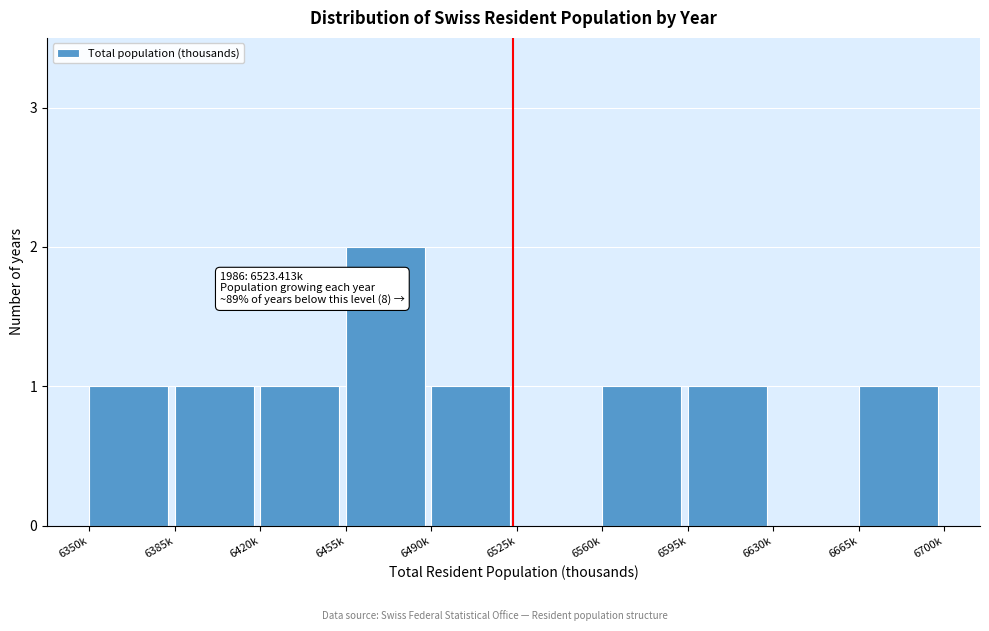

Reading left to right, extract all data points from this chart.

6350k=1	6385k=1	6420k=1	6455k=2	6490k=1	6525k=0	6560k=1	6595k=1	6630k=0	6665k=1